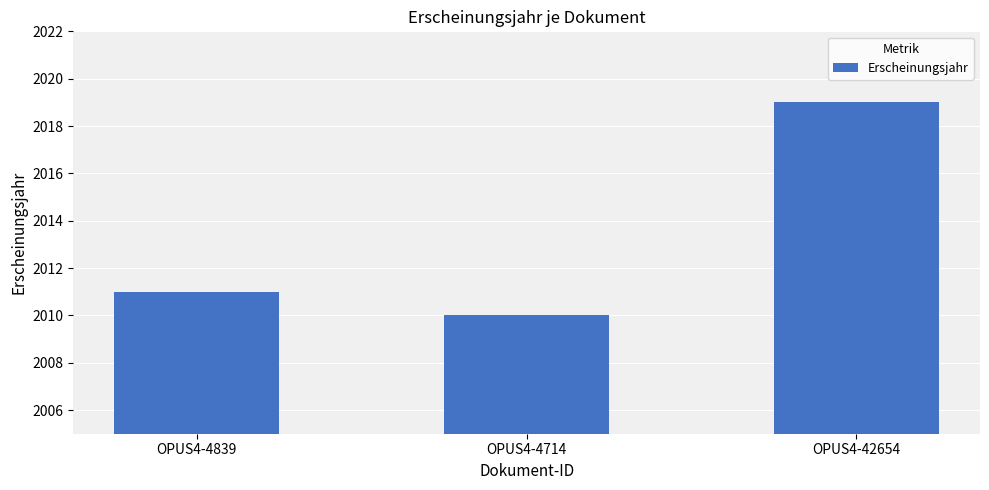

How many bars are there in total?

3